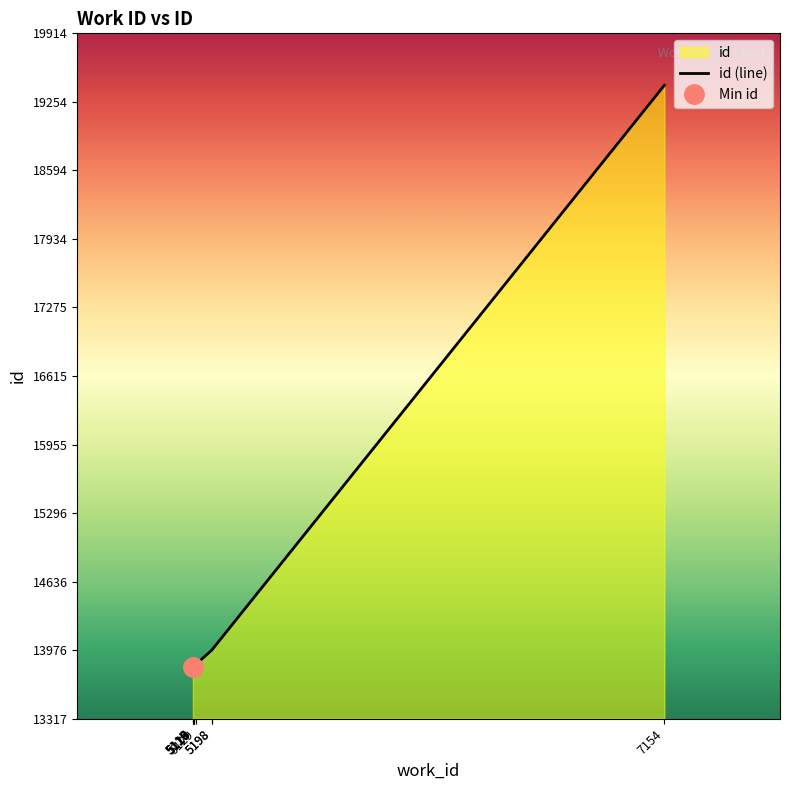

Is it true that the value at 7154 is 31463?

False